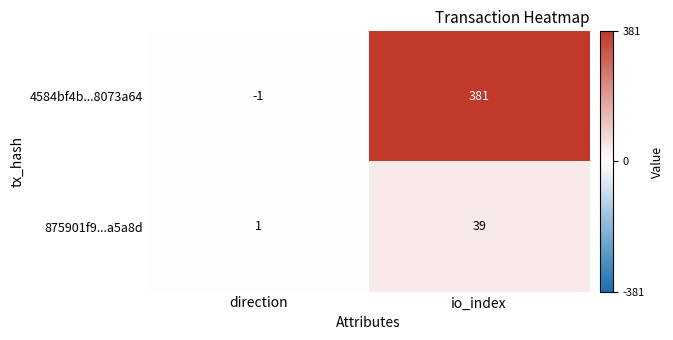

How many data points does each series have?

2